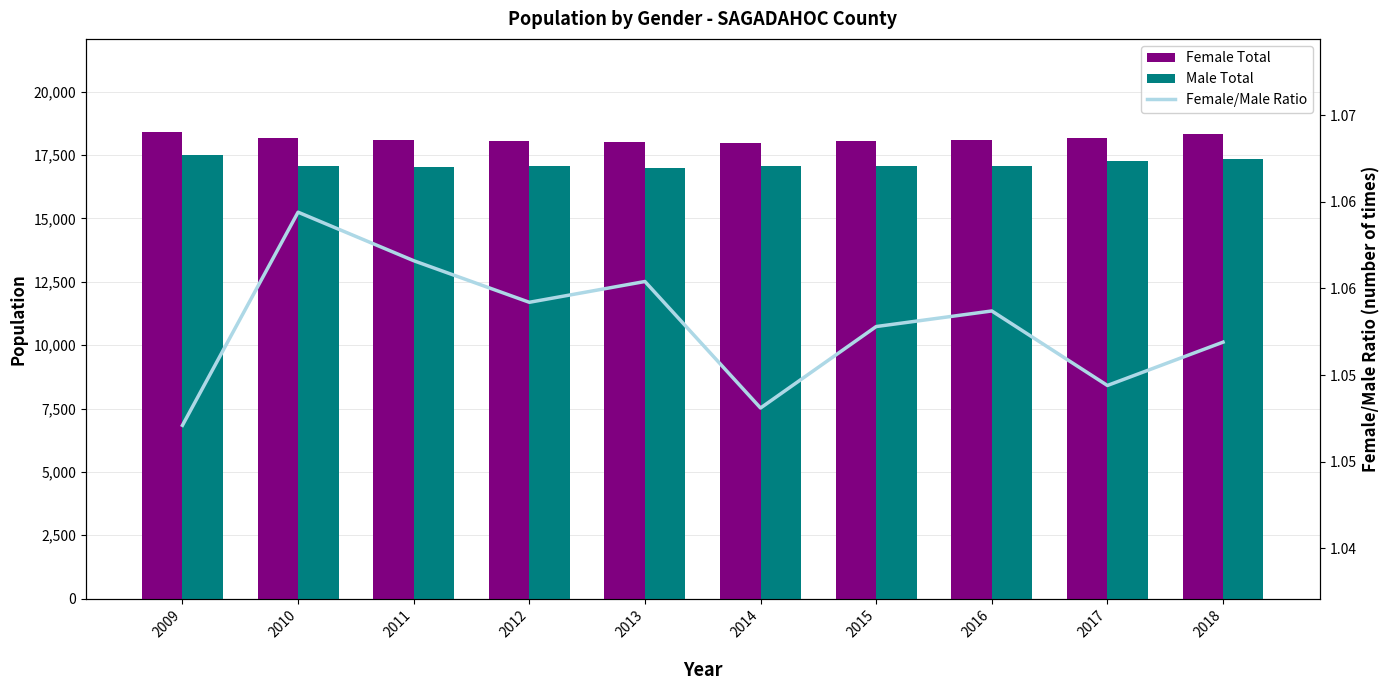

Count the number of categories in the chart.

10